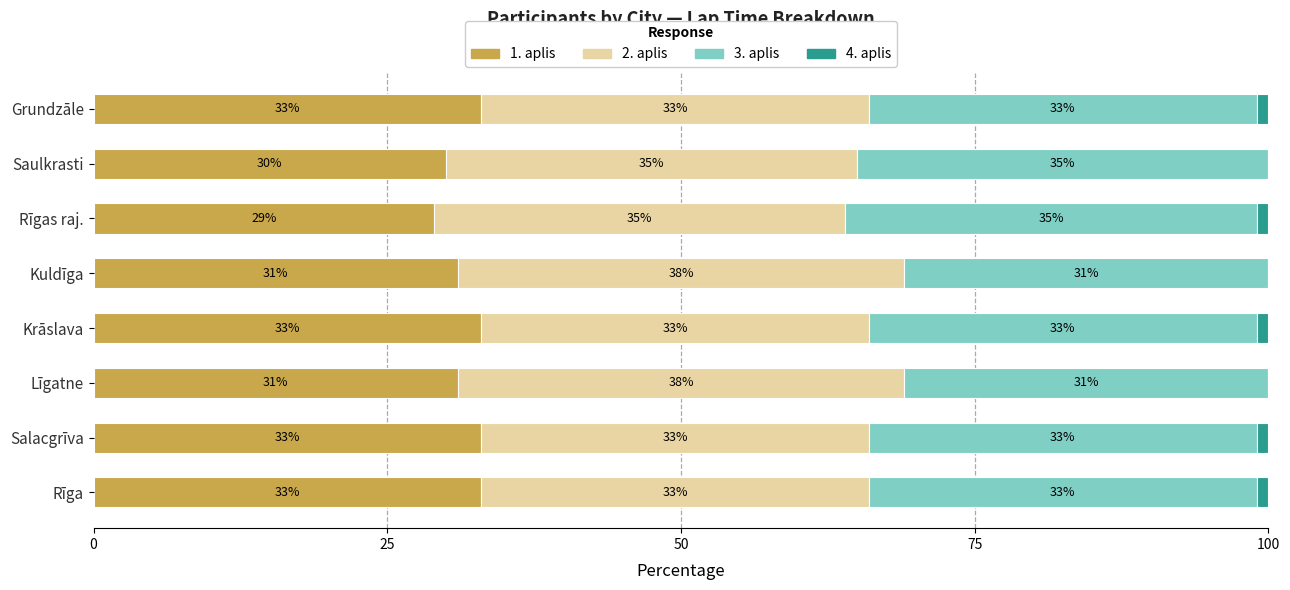

What value does the 1. aplis series have at Kuldīga?

31